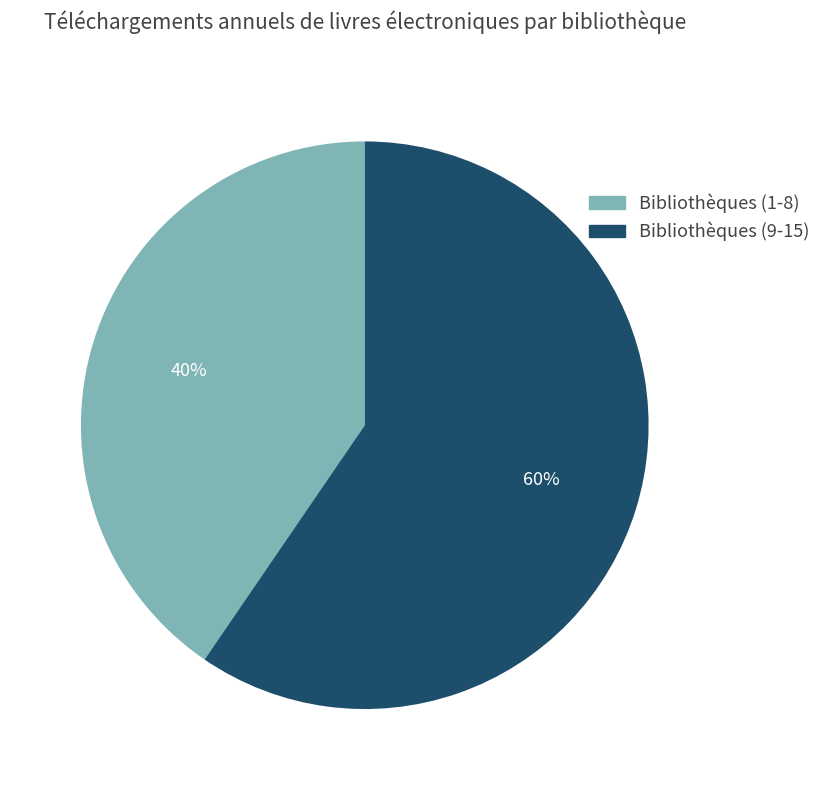

To the nearest percent, what is the average slice percentage?

50%